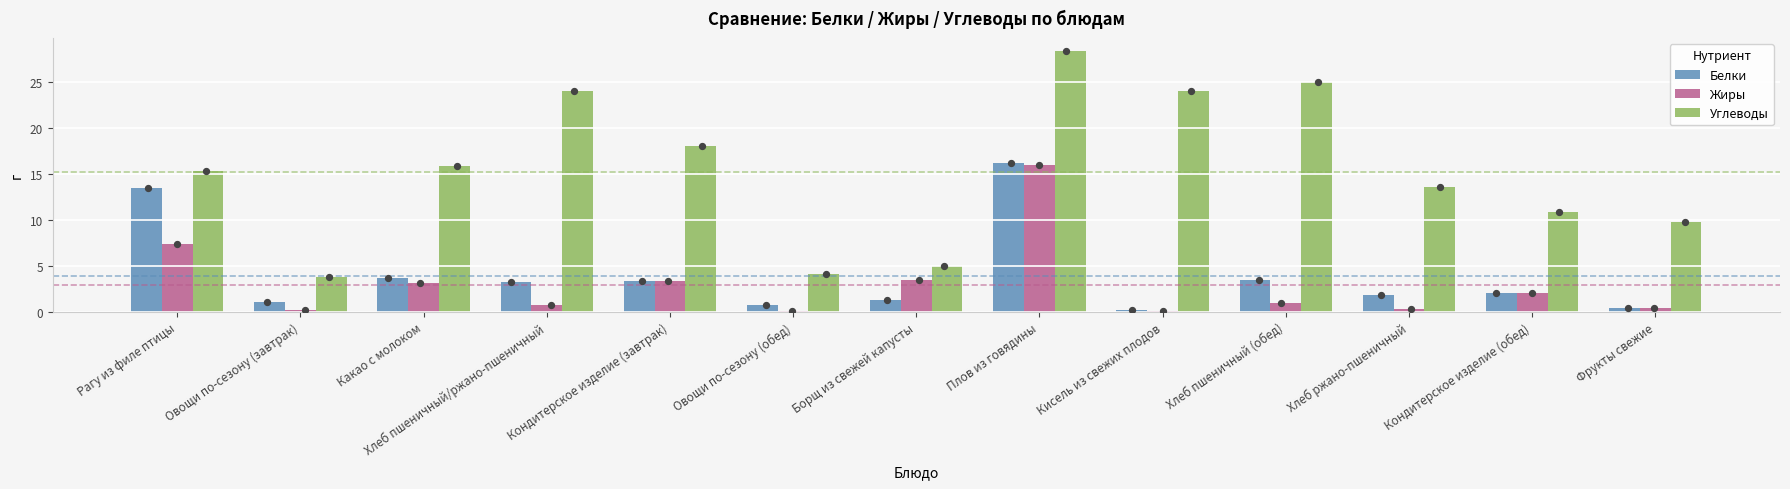

Which series has the largest total across all categories?

Углеводы